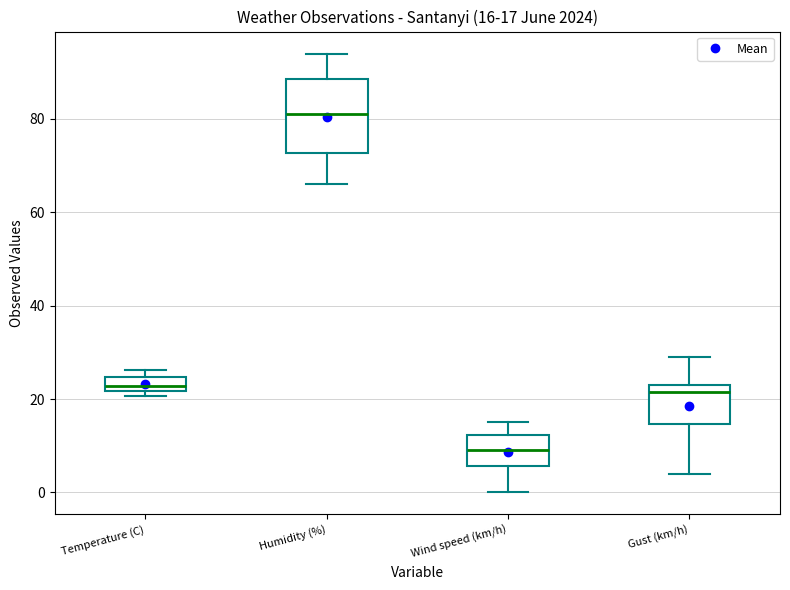

Comparing the boxes themselves (not the whiskers), which one is the tallest?

Humidity (%)